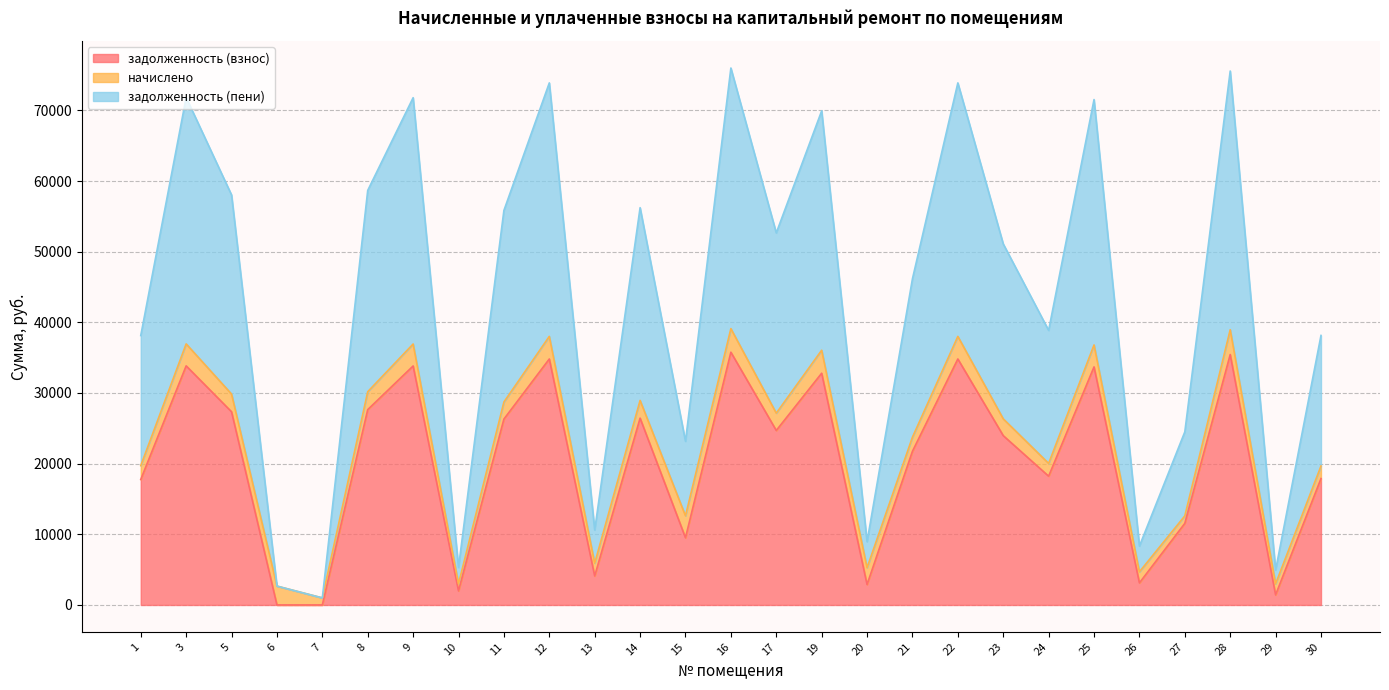

Rank the categories by задолженность (взнос) value from highest to lowest.

16, 28, 12, 22, 3, 9, 25, 19, 8, 5, 14, 11, 17, 23, 21, 24, 30, 1, 27, 15, 13, 26, 20, 10, 29, 6, 7